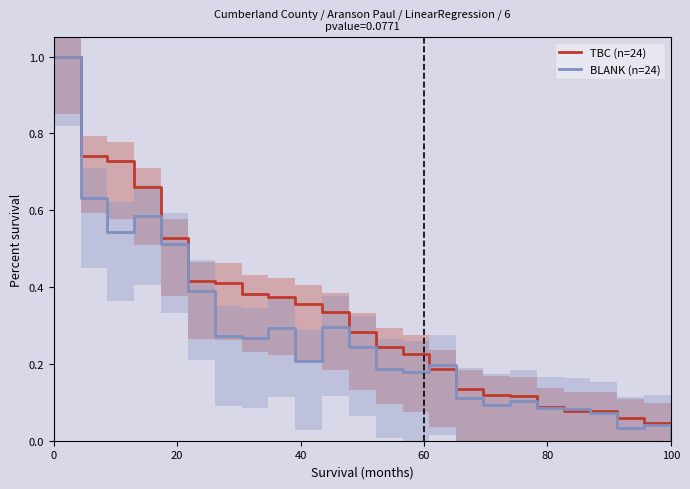

The TBC (n=24) series shows 0.3 at 0. True or false?

False